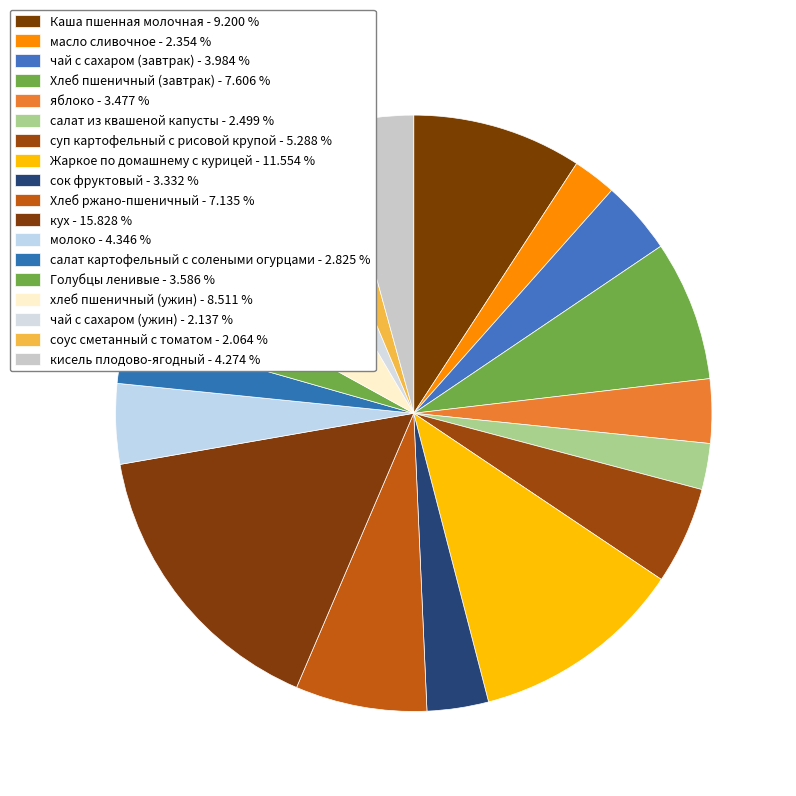

Approximately how many times larger is the value at суп картофельный с рисовой крупой compared to сок фруктовый?

1.6